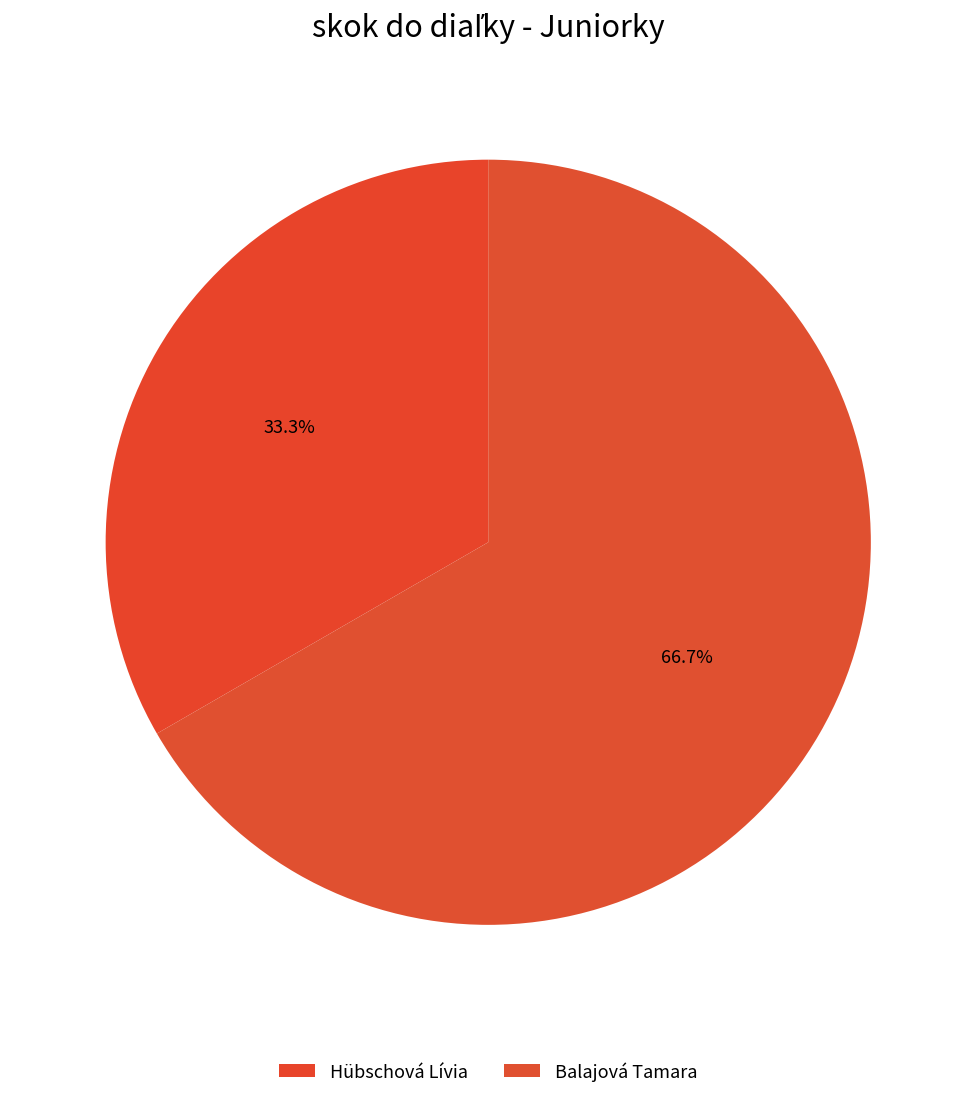

Do Balajová Tamara and Hübschová Lívia together represent more than half of the pie?

Yes